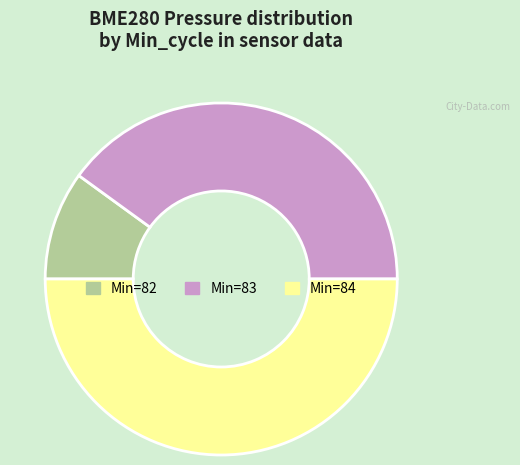

Count the number of slices in the pie.

3